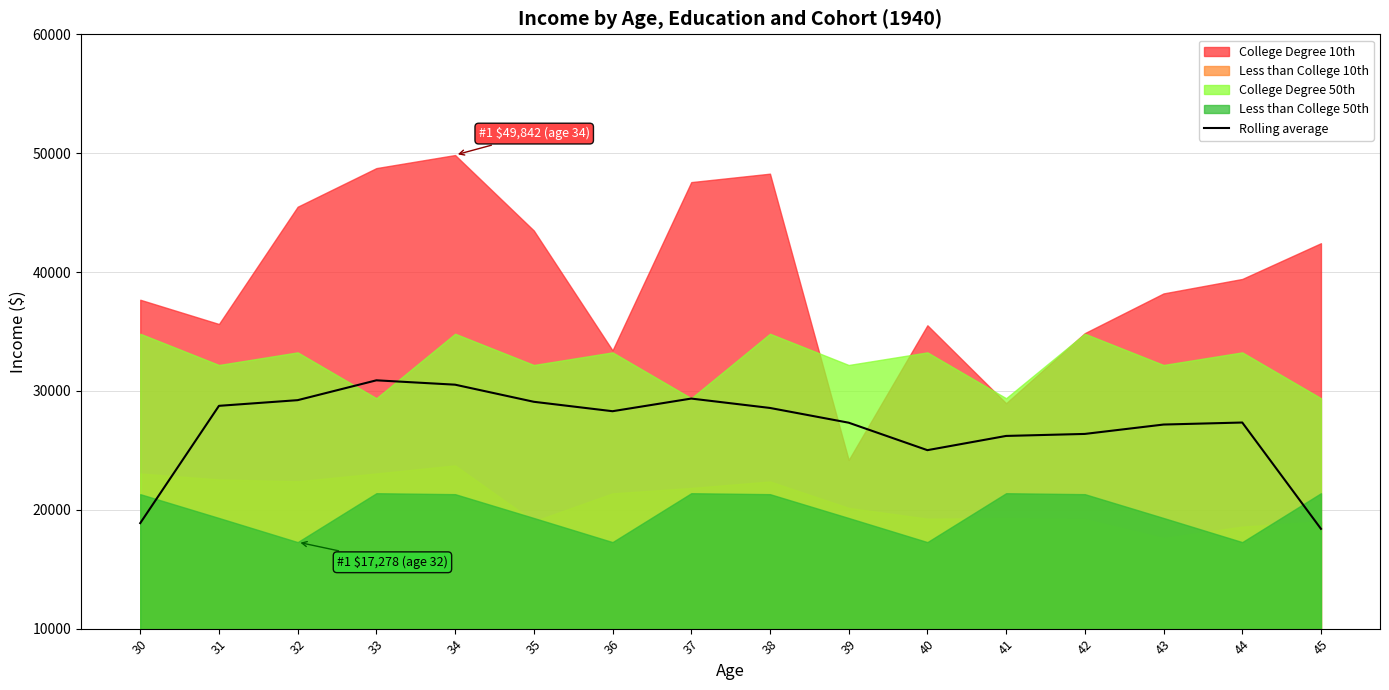

How many data points are above 28291?

8